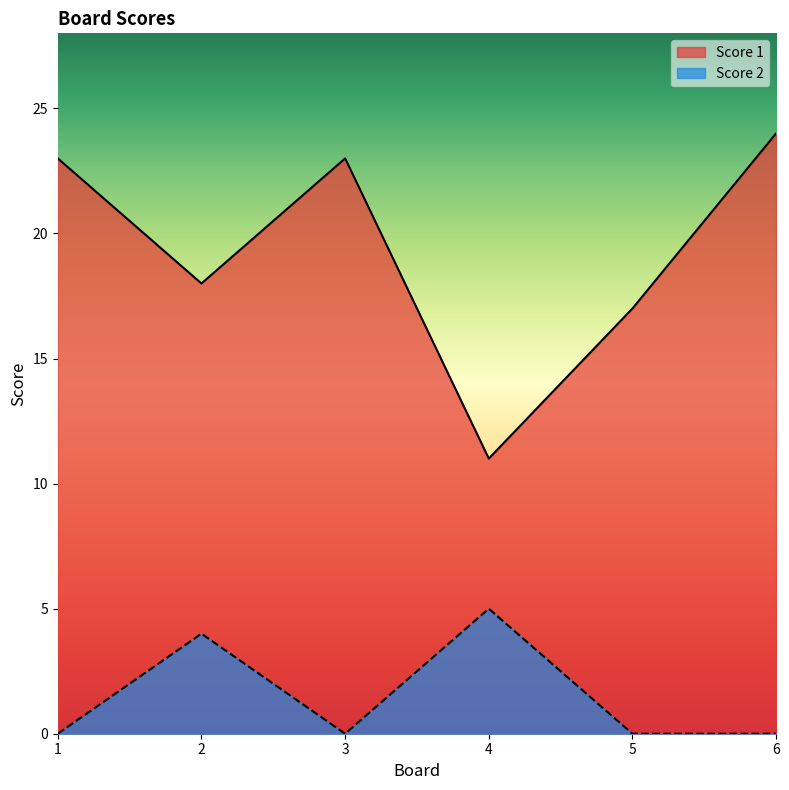

Does the chart have visible grid lines?

No